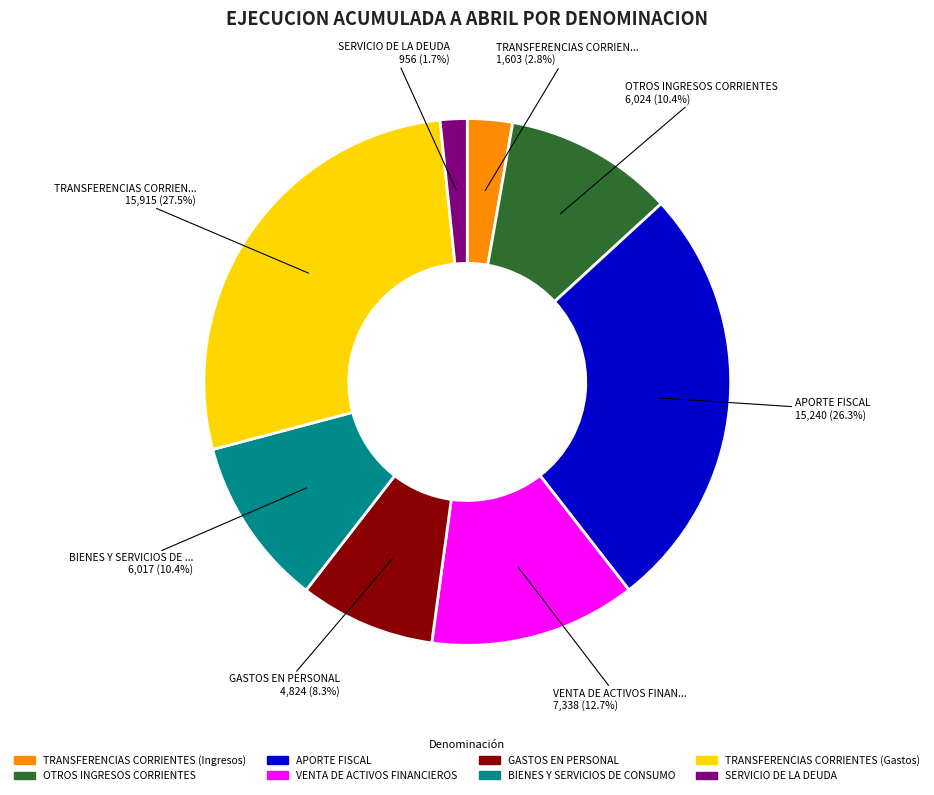

To the nearest percent, what is the difference between the TRANSFERENCIAS CORRIENTES (Gastos) and BIENES Y SERVICIOS DE CONSUMO slice percentages?

17%